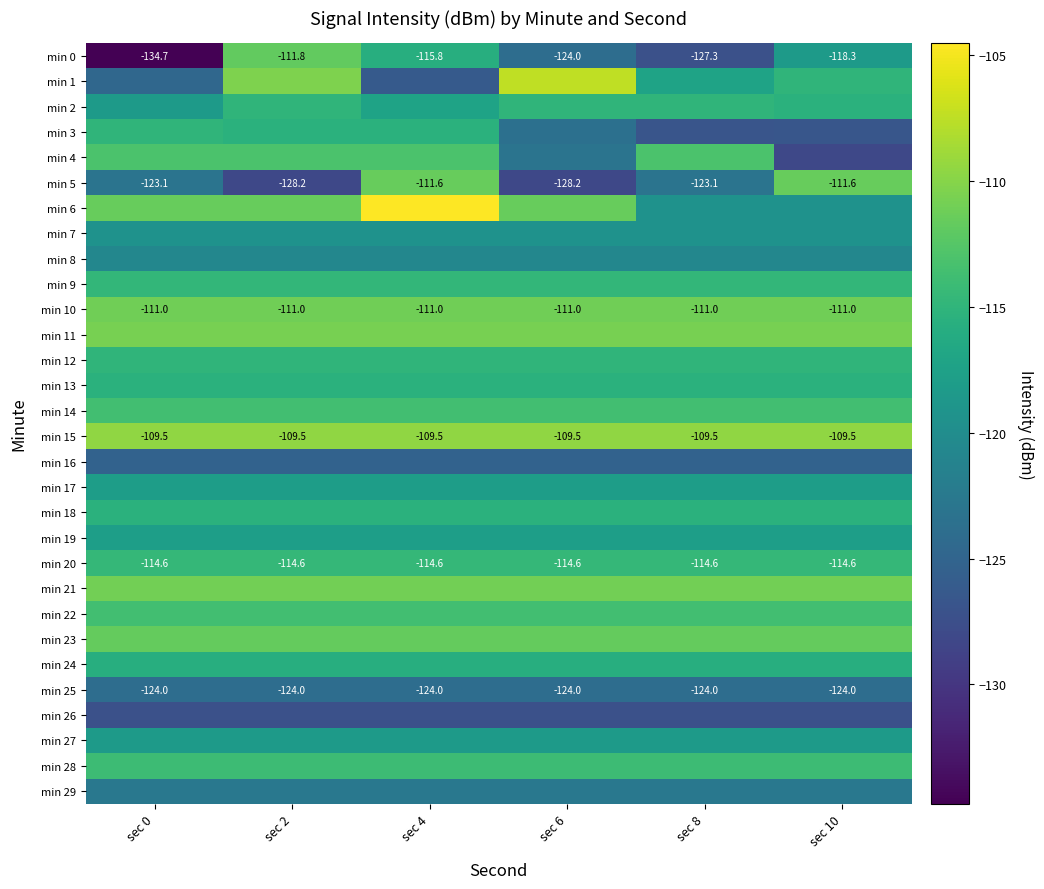

True or false: min 26 has a value of -127.3 at sec 0.

True